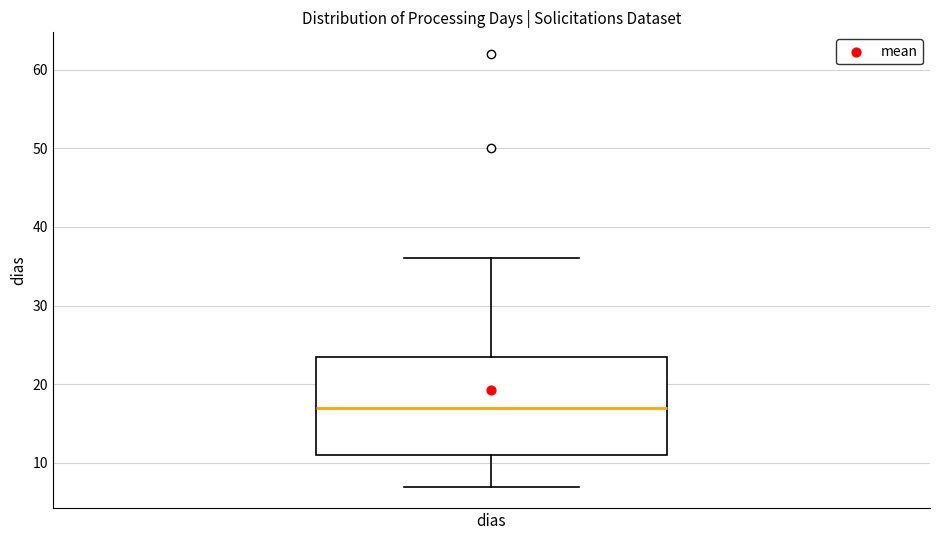

Read this box plot against the y-axis: the position of the median line, the range covered by the box, and the ends of both whiskers. The values are not printed on the chart, so give them approximately, as read against the axis.

median 17, box 11 to 24, whiskers 7 to 36